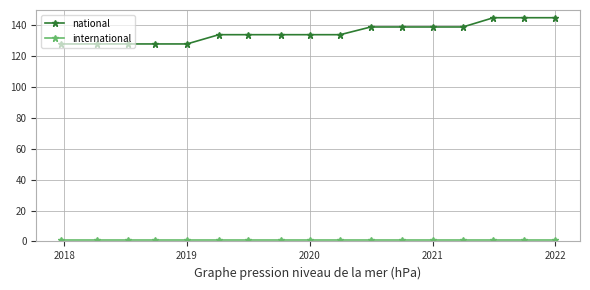

Which series has the largest total across all categories?

national